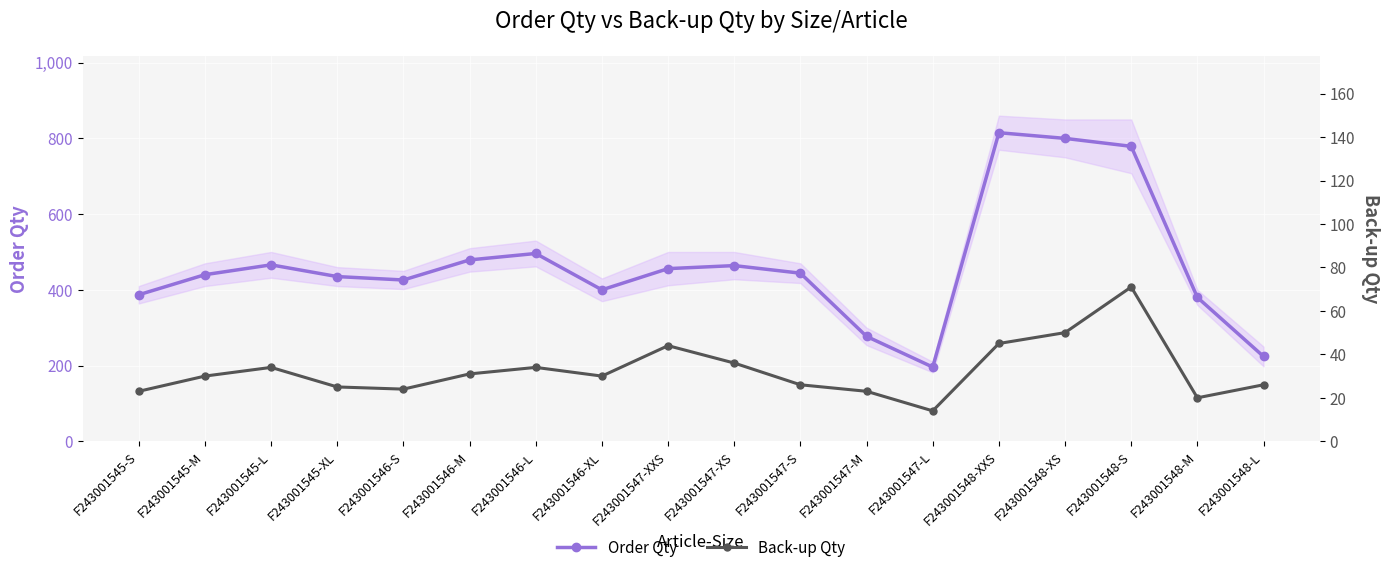

List the labels in order of Order Qty value, largest first.

F243001548-XXS, F243001548-XS, F243001548-S, F243001546-L, F243001546-M, F243001545-L, F243001547-XS, F243001547-XXS, F243001547-S, F243001545-M, F243001545-XL, F243001546-S, F243001546-XL, F243001545-S, F243001548-M, F243001547-M, F243001548-L, F243001547-L